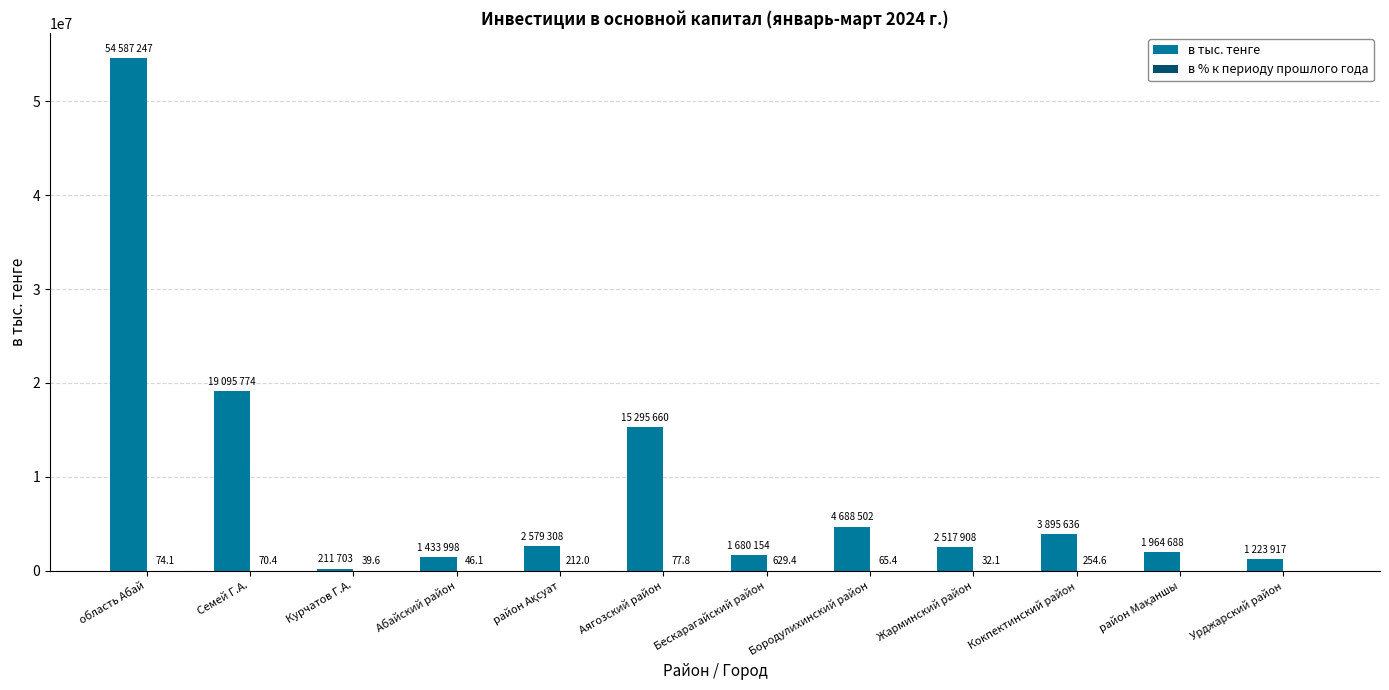

At which label is в тыс. тенге closest to 27399475?

Семей Г.А.